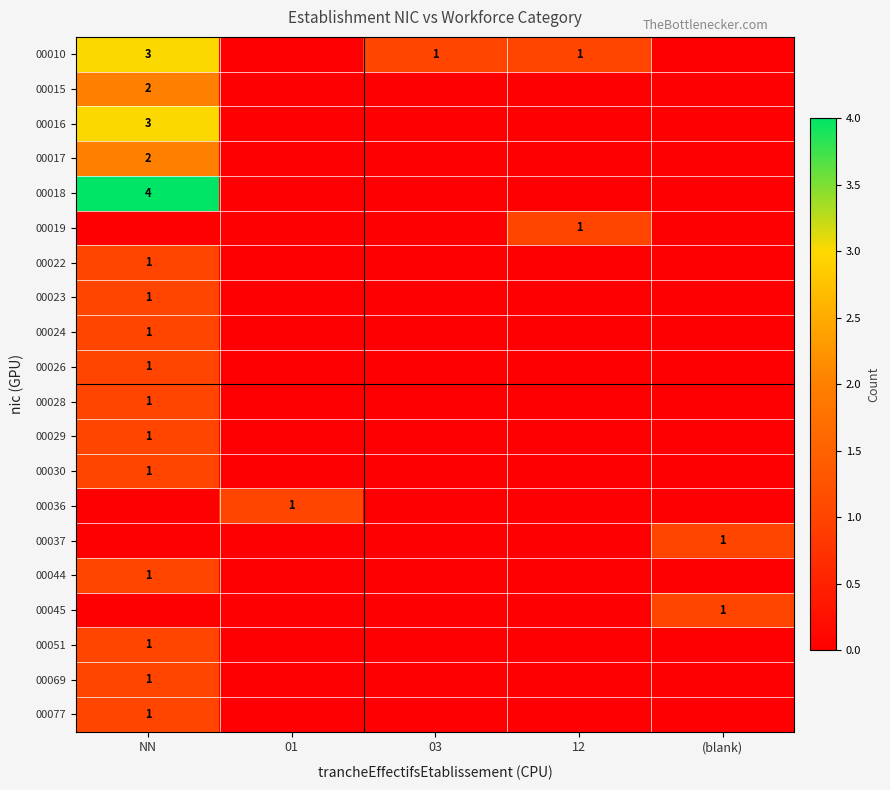

Is it true that 00045 equals 1 at (blank)?

True